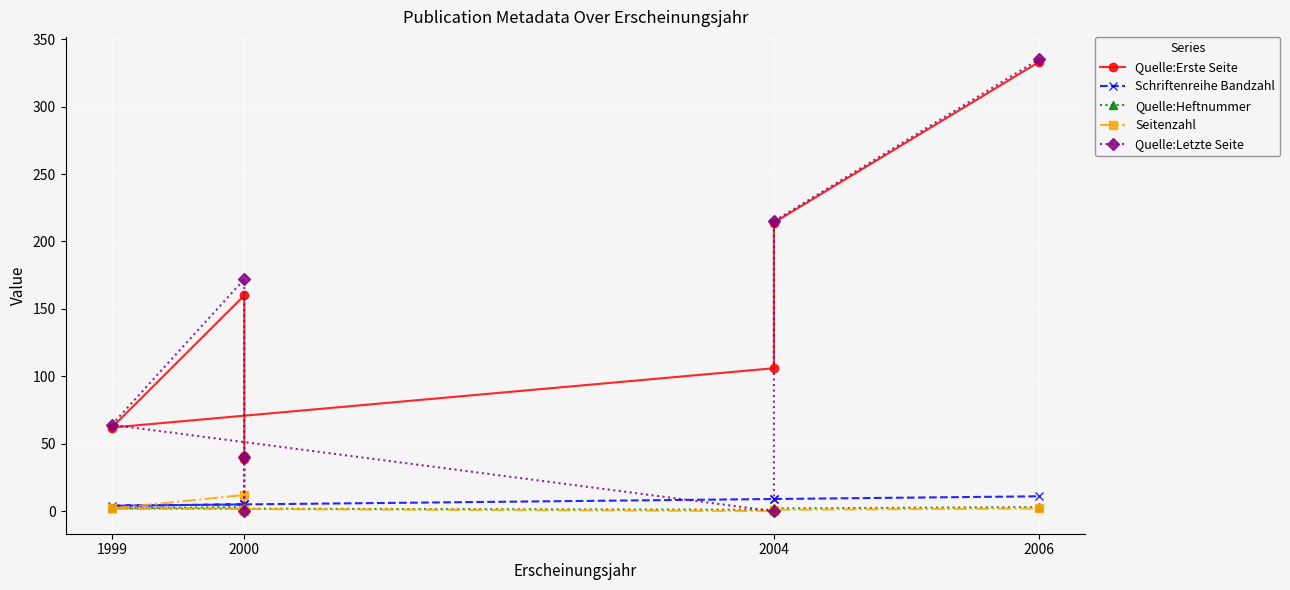

Is this an area chart (filled region under the line)?

No